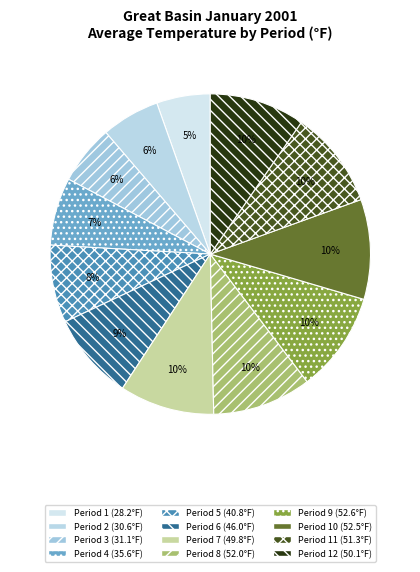

How many segments does this pie chart have?

12